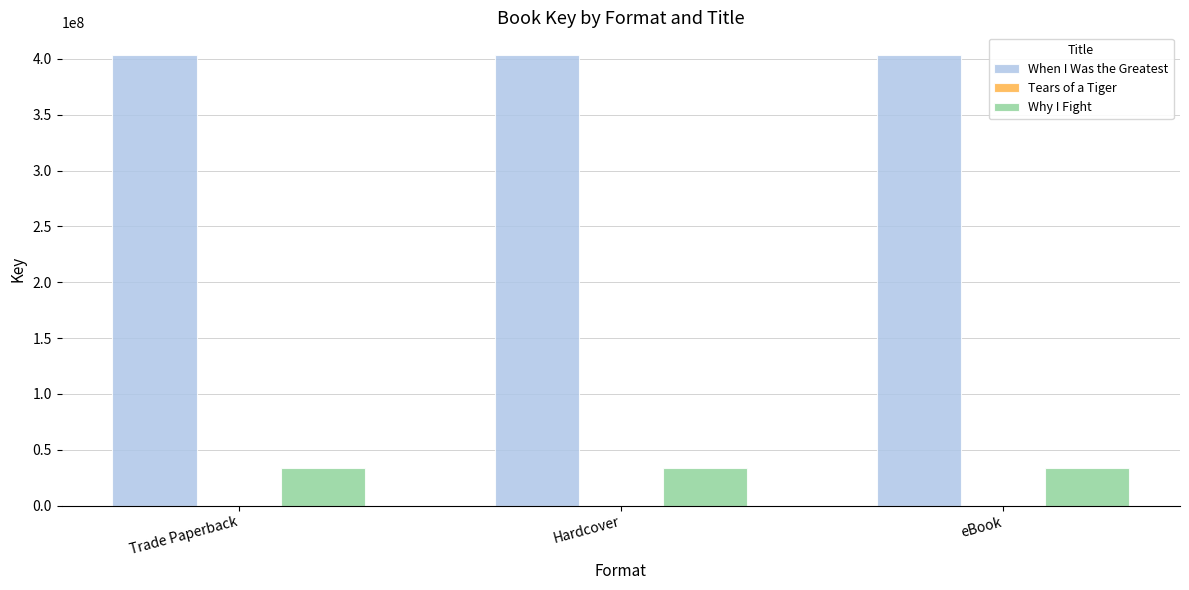

Which series has the largest total across all categories?

When I Was the Greatest